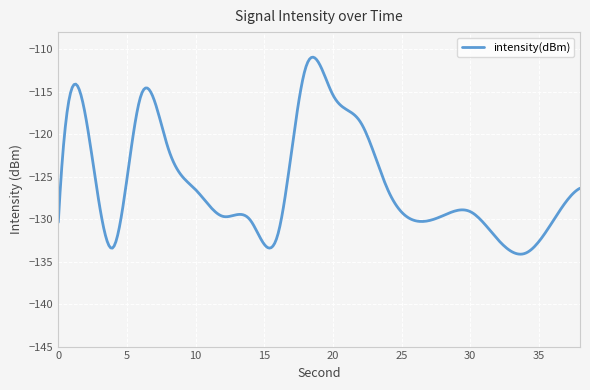

What is the sum of all values?

-37719.2